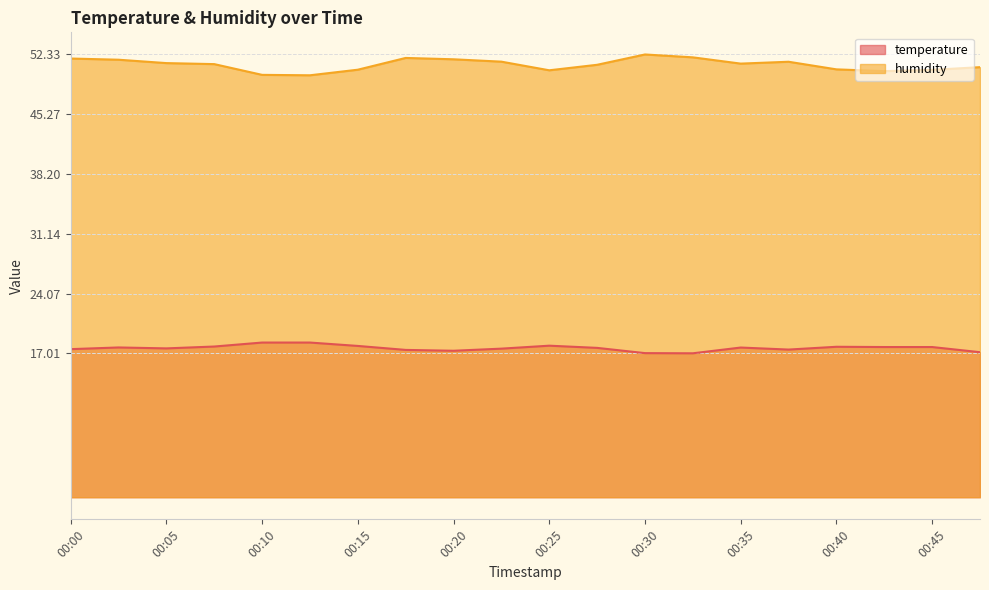

Rank the categories by temperature value from highest to lowest.

00:10, 00:13, 00:25, 00:15, 00:08, 00:40, 00:43, 00:45, 00:03, 00:35, 00:28, 00:05, 00:23, 00:00, 00:38, 00:18, 00:20, 00:47, 00:30, 00:33